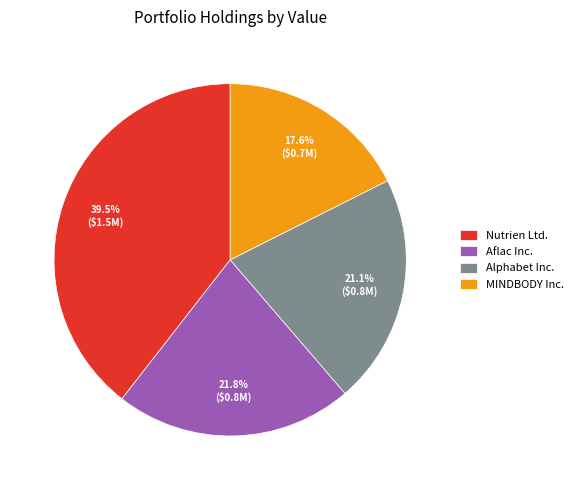

Rank the categories by value from lowest to highest.

MINDBODY Inc., Alphabet Inc., Aflac Inc., Nutrien Ltd.